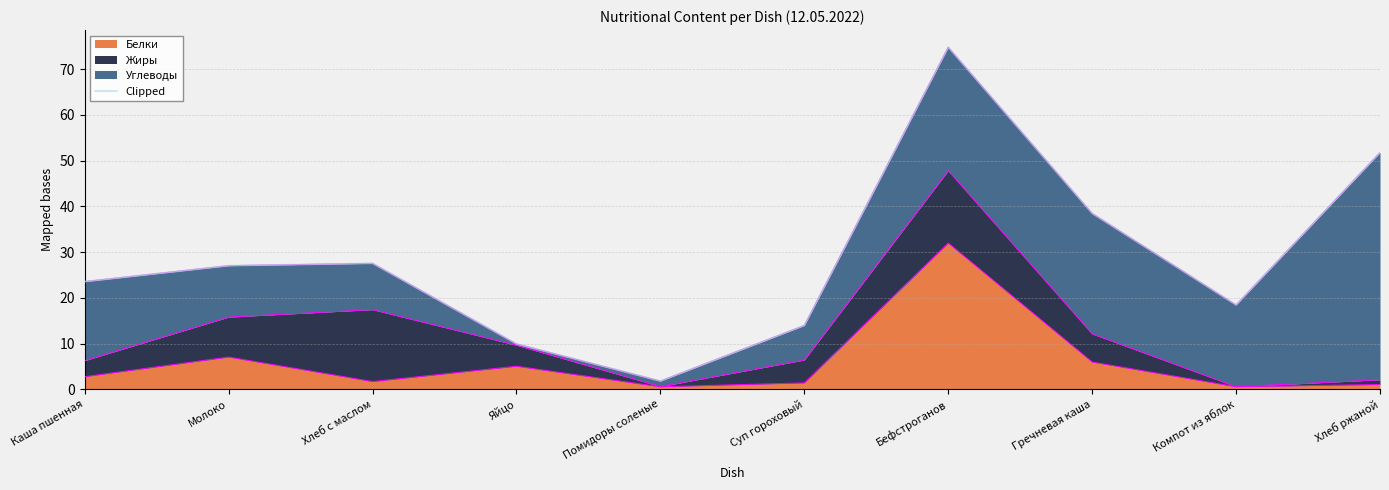

What is the maximum value shown in the chart?

74.8